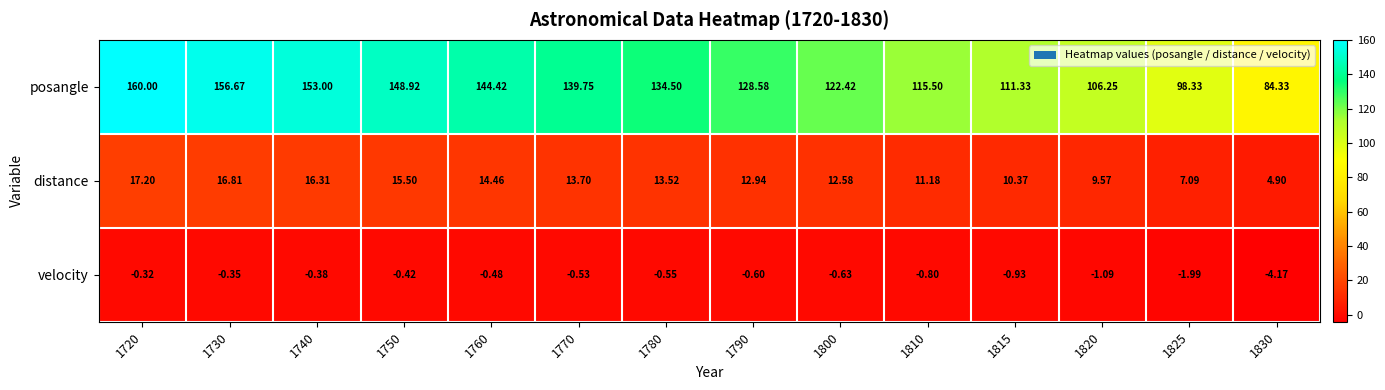

Which series changed the most between 1820 and 1830?

posangle